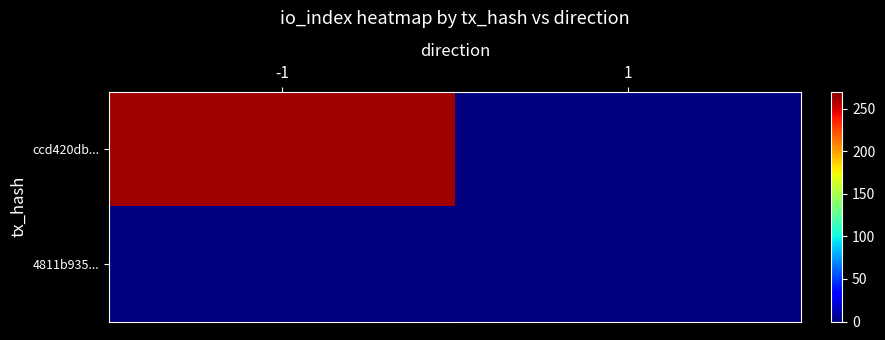

List the series in order of their overall mean, highest first.

ccd420db..., 4811b935...